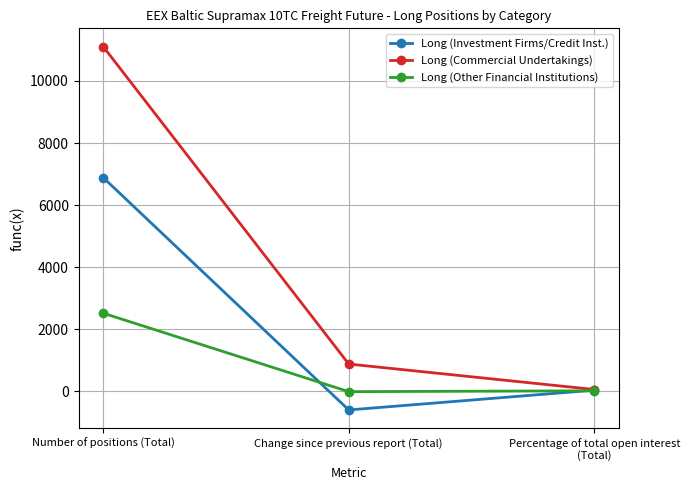

Count the number of categories in the chart.

3